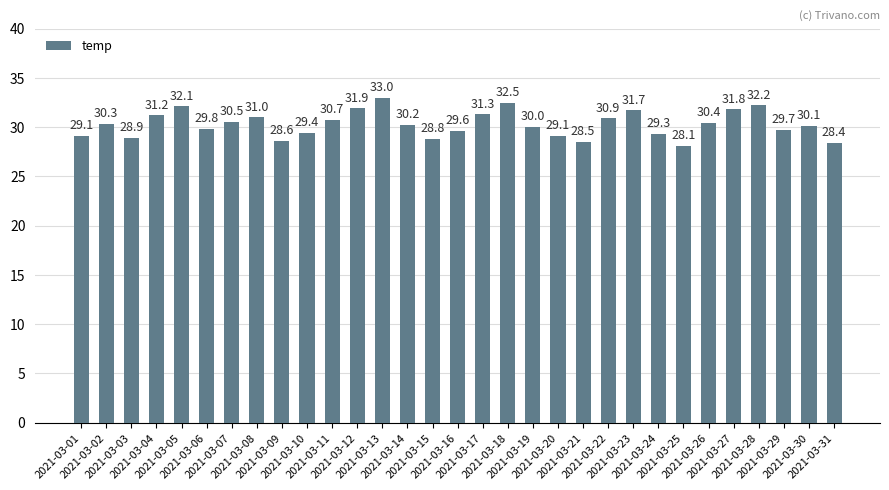

Reading left to right, what are all the values shown in this chart?

2021-03-01=29.1	2021-03-02=30.3	2021-03-03=28.9	2021-03-04=31.2	2021-03-05=32.1	2021-03-06=29.8	2021-03-07=30.5	2021-03-08=31.0	2021-03-09=28.6	2021-03-10=29.4	2021-03-11=30.7	2021-03-12=31.9	2021-03-13=33.0	2021-03-14=30.2	2021-03-15=28.8	2021-03-16=29.6	2021-03-17=31.3	2021-03-18=32.5	2021-03-19=30.0	2021-03-20=29.1	2021-03-21=28.5	2021-03-22=30.9	2021-03-23=31.7	2021-03-24=29.3	2021-03-25=28.1	2021-03-26=30.4	2021-03-27=31.8	2021-03-28=32.2	2021-03-29=29.7	2021-03-30=30.1	2021-03-31=28.4